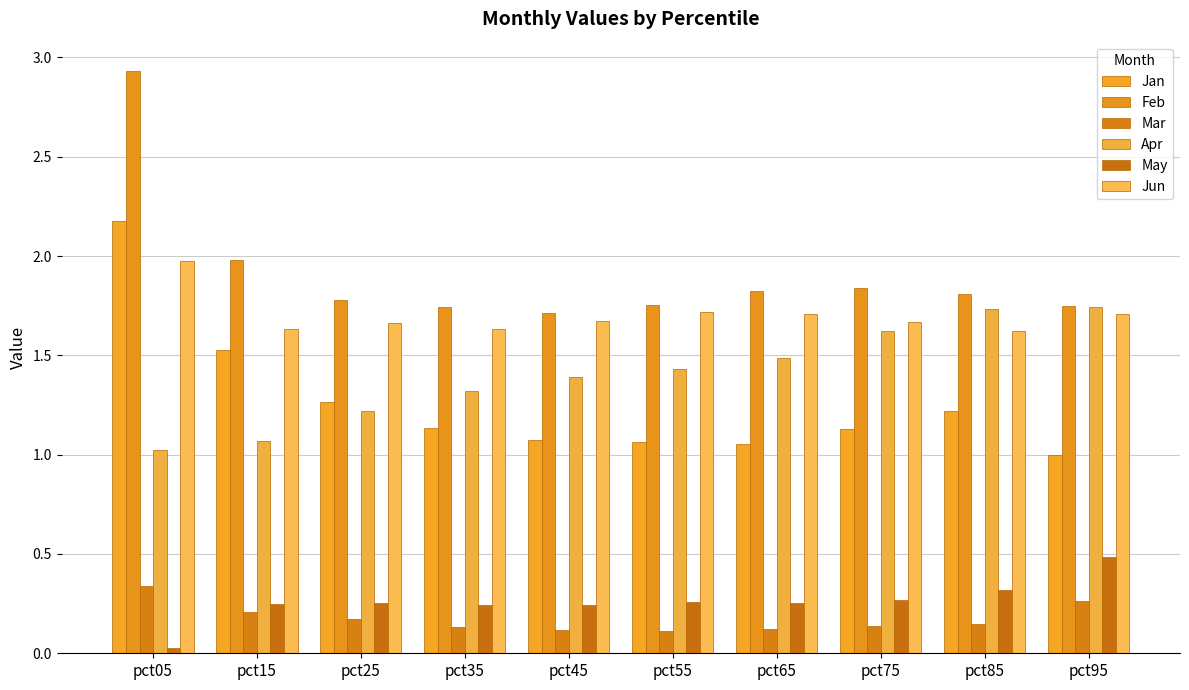

Which label corresponds to the largest value in the chart?

pct05